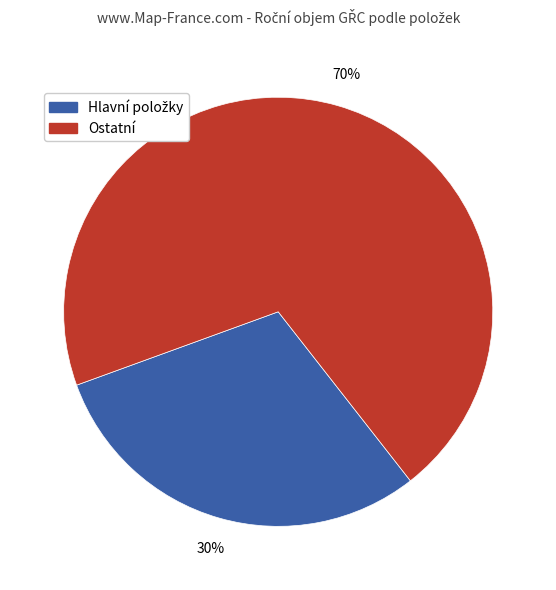

Is there a majority slice in this chart?

Yes